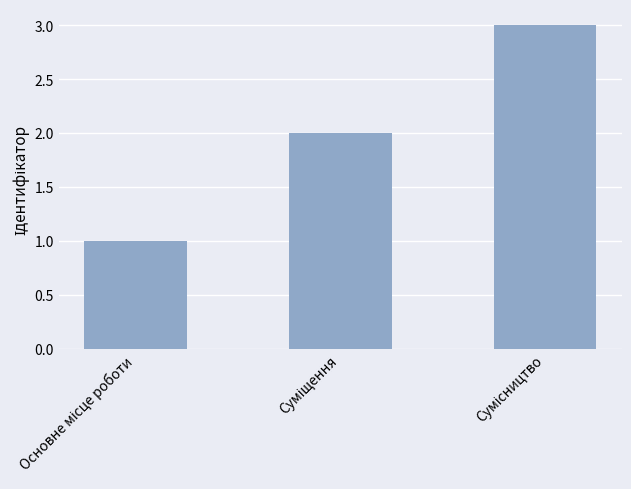

Are the bars horizontal?

No